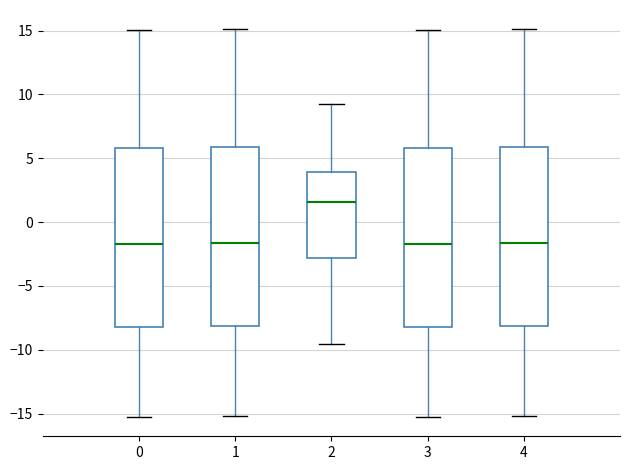

Where does the lower whisker of the box at x = 4 end on the y-axis? The values are not printed on the chart, so give them approximately, as read against the axis.

-15.0